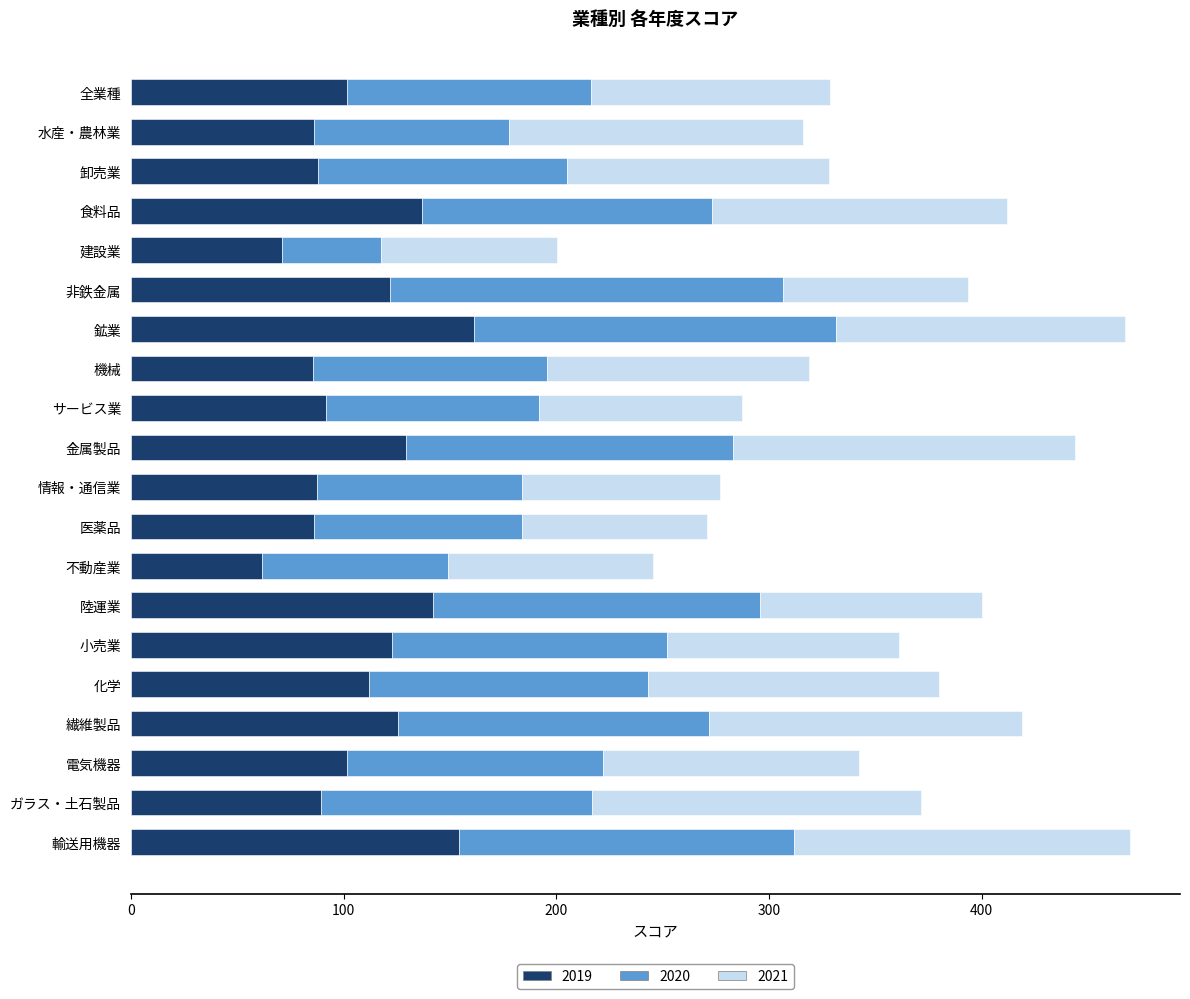

What are all the series names shown in the legend?

2019, 2020, 2021